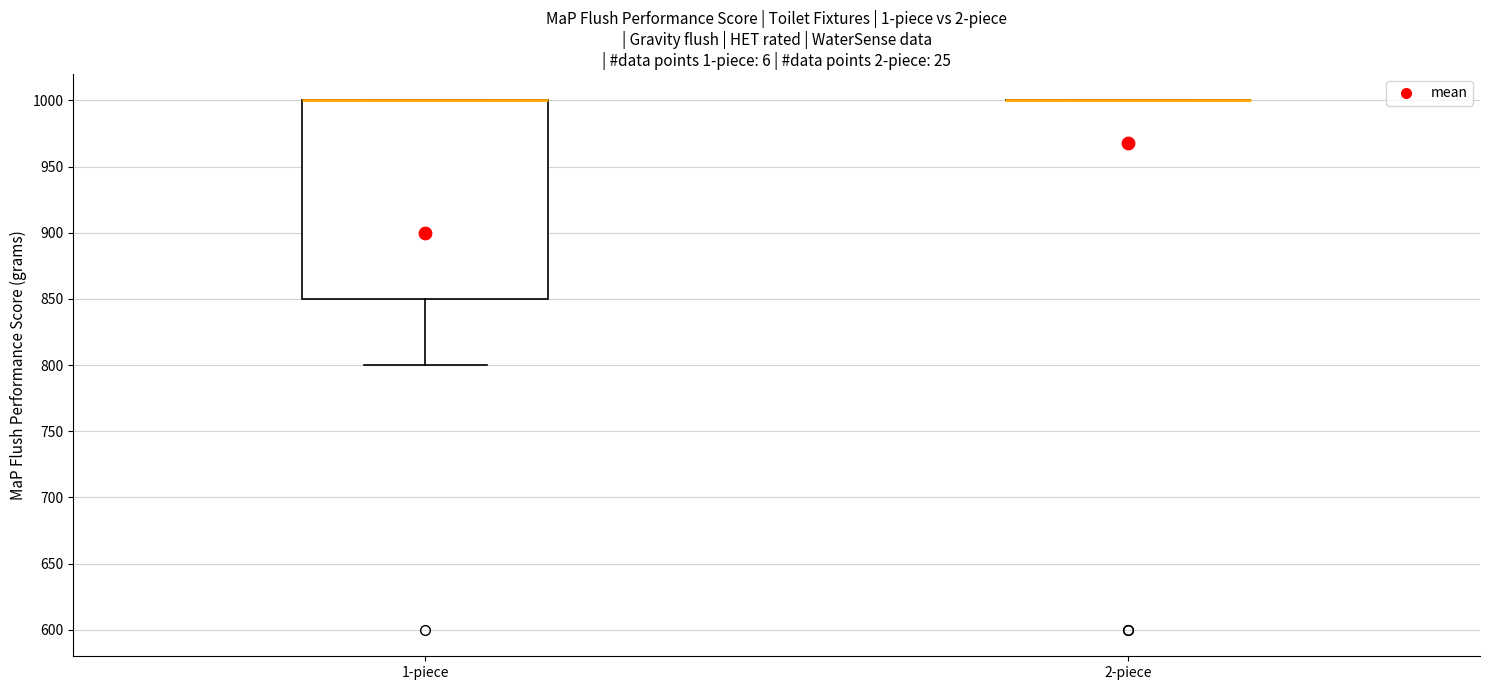

Reading left to right, transcribe this box plot: for each box, give where its median line is, the range the box spans, and where its two whiskers end, as read against the y-axis. The values are not printed on the chart, so give them approximately, as read against the axis.

1-piece: median 1000 (drawn on the box's upper edge), box 850 to 1000, whiskers 800 to 1000
2-piece: box collapsed to a line at 1000, whiskers 1000 to 1000